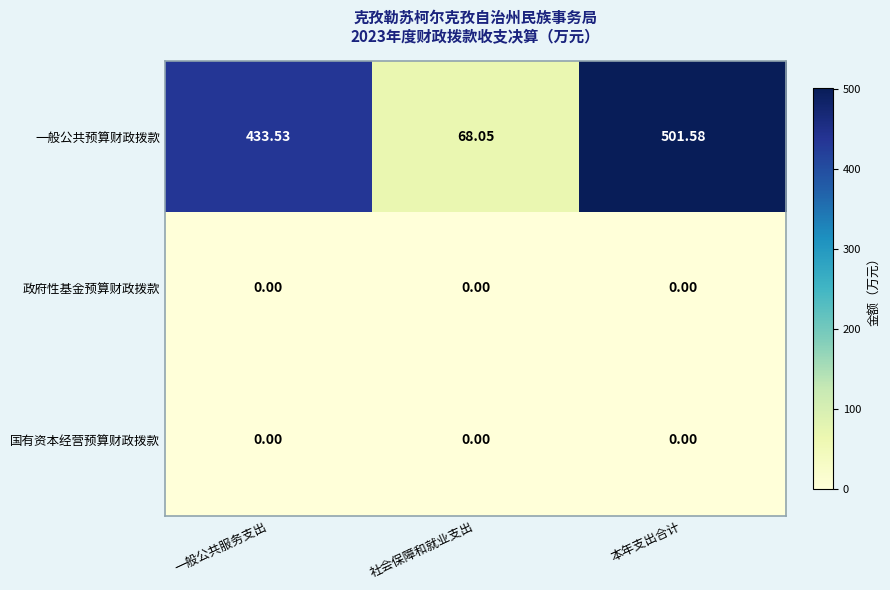

What is the spread (max minus min) of values at 一般公共服务支出?

433.5